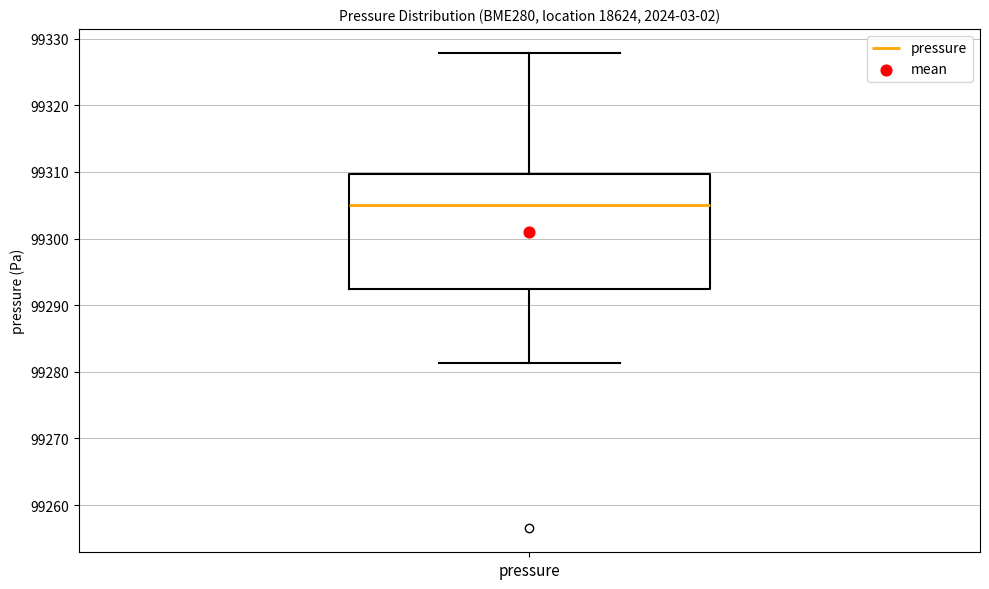

Transcribe this box plot: give where the median line is, the range the box spans, and where the two whiskers end, as read against the y-axis. The values are not printed on the chart, so give them approximately, as read against the axis.

median 99305, box 99292 to 99310, whiskers 99281 to 99328